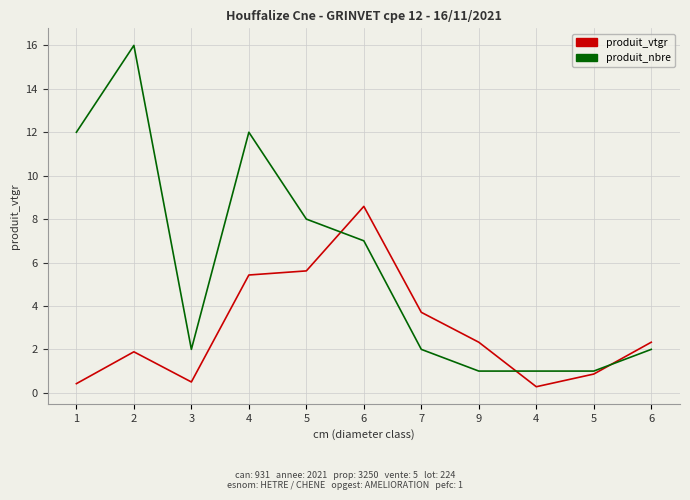

How many lines are shown in the chart?

2